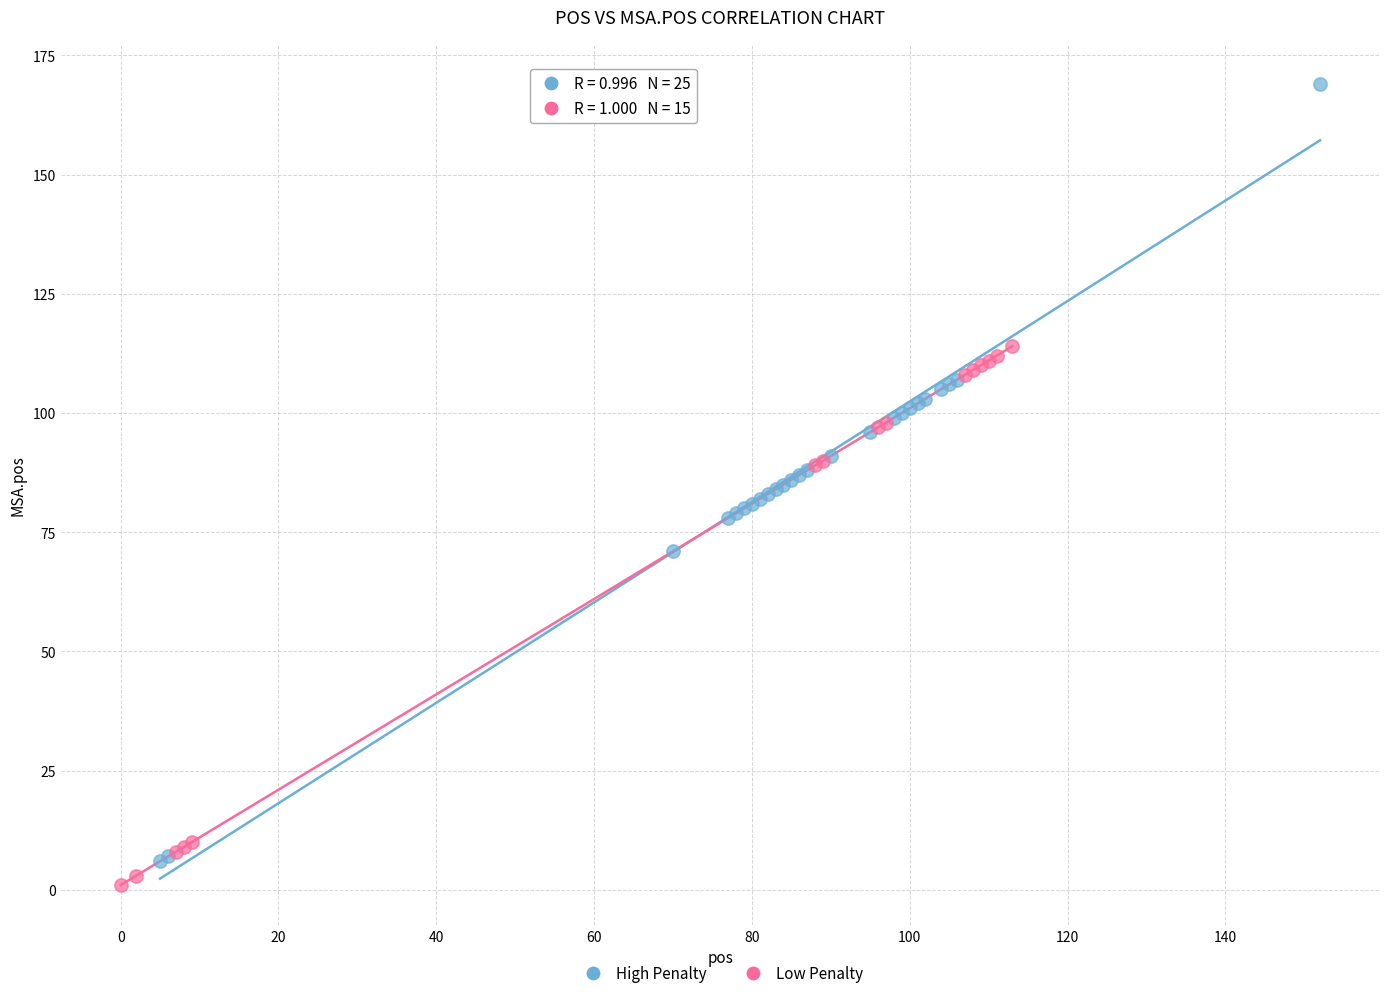

Which series reaches the maximum Y coordinate?

High Penalty